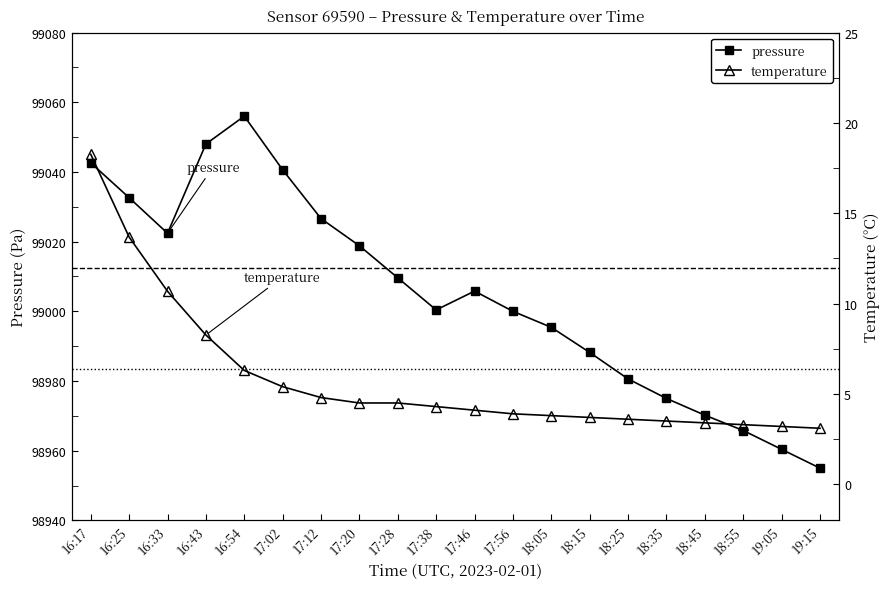

Reading left to right, transcribe all the data shown in this chart.

pressure: 99042.6	99032.6	99022.4	99048.0	99056.0	99040.6	99026.6	99018.8	99009.6	99000.4	99005.8	99000.0	98995.4	98988.2	98980.6	98975.0	98970.2	98965.8	98960.4	98955.0
temperature: 18.3	13.7	10.7	8.3	6.3	5.4	4.8	4.5	4.5	4.3	4.1	3.9	3.8	3.7	3.6	3.5	3.4	3.3	3.2	3.1